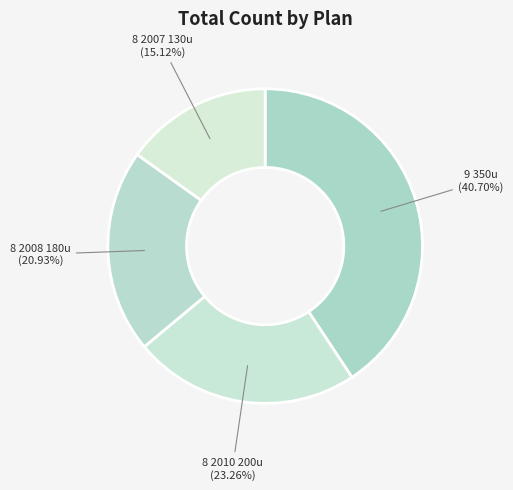

How many segments does this pie chart have?

4